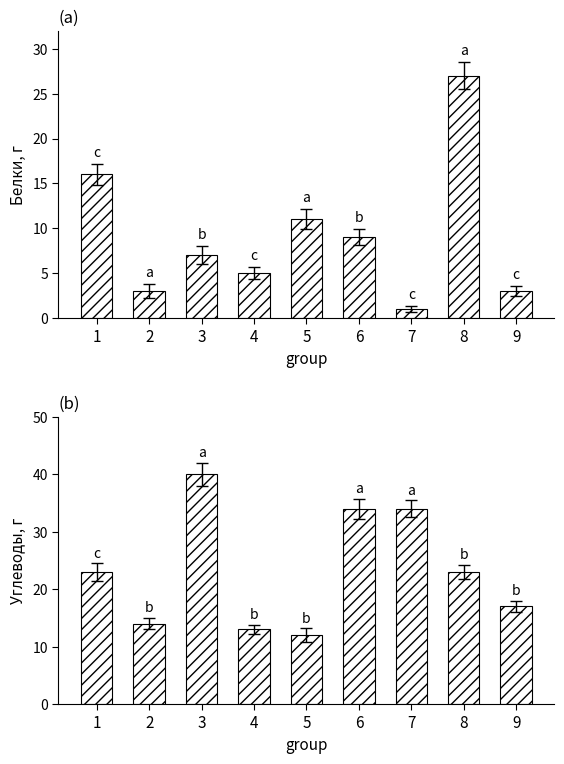

At which label is Углеводы closest to 26?

1